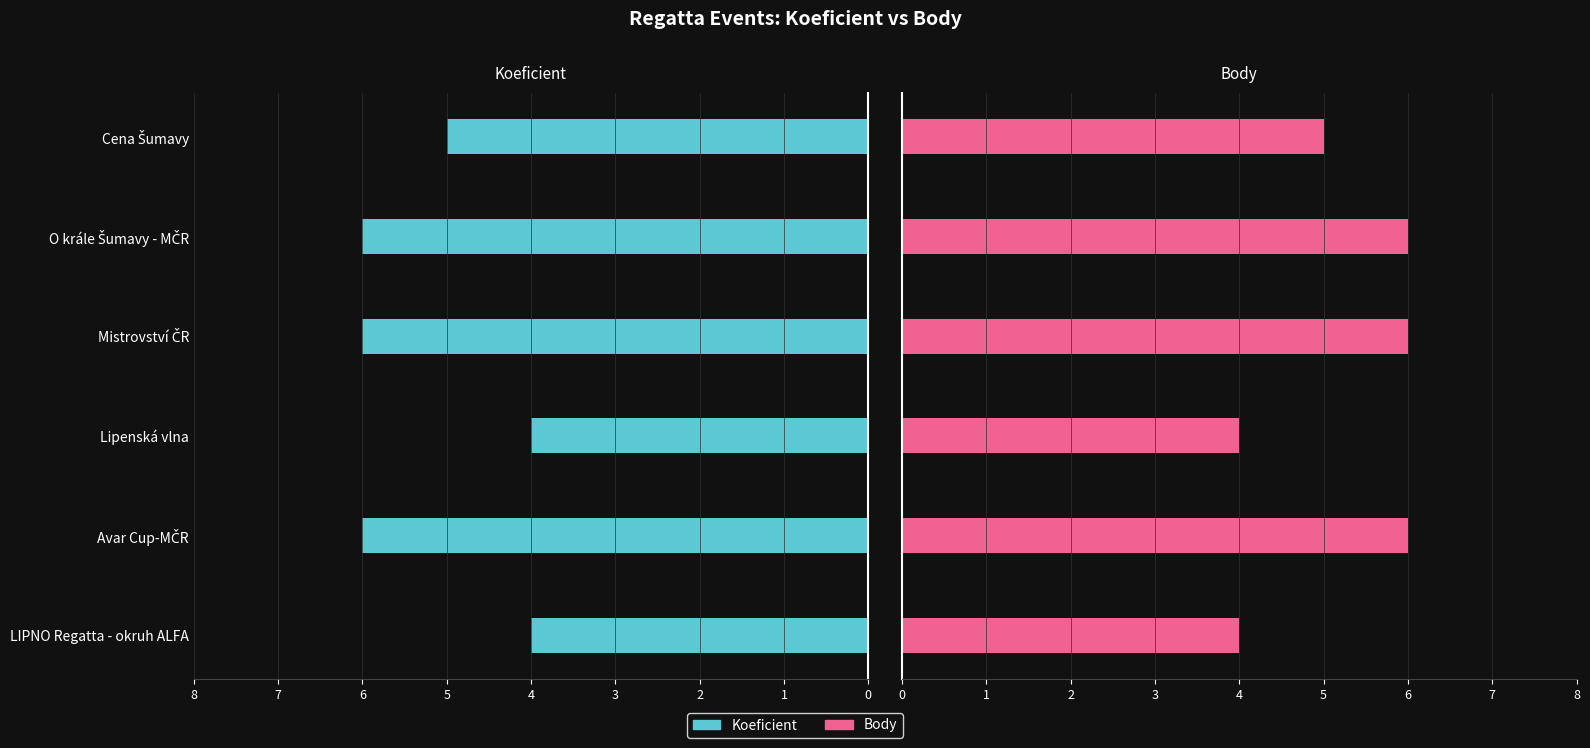

How many distinct data groups are displayed?

2